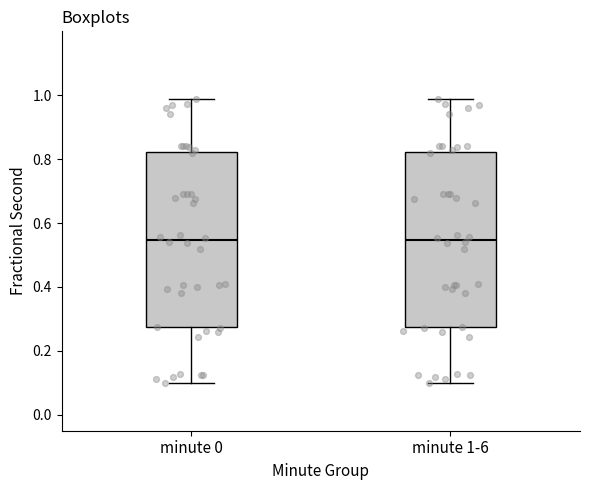

Reading left to right, read every box against the y-axis: the position of its median line, the range the box covers, and the ends of its whiskers. The values are not printed on the chart, so give them approximately, as read against the axis.

minute 0: median 0.54, box 0.28 to 0.82, whiskers 0.10 to 0.98
minute 1-6: median 0.54, box 0.28 to 0.82, whiskers 0.10 to 0.98